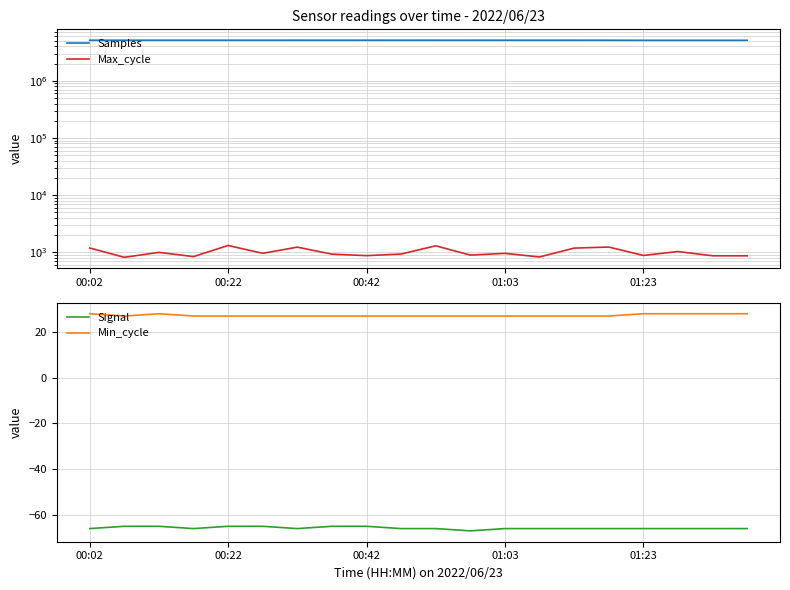

What is the smallest value displayed?

-67